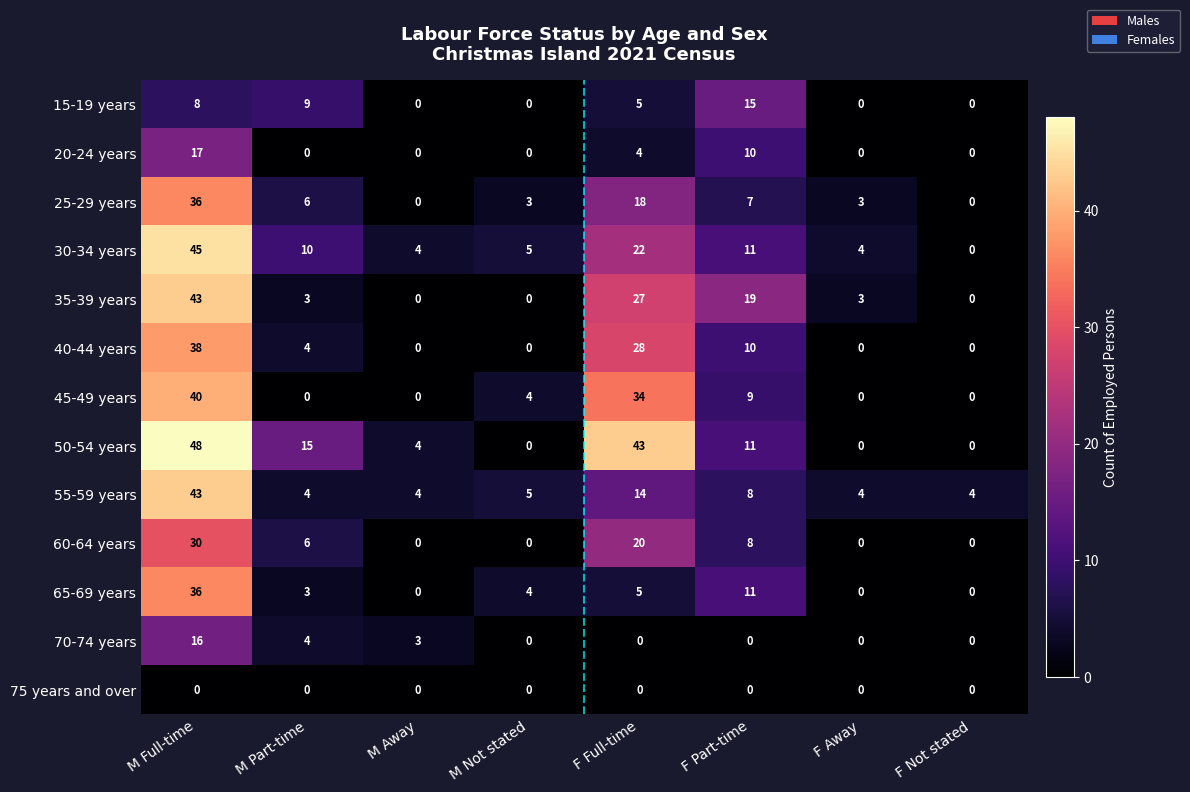

What is the spread (max minus min) of values at M Part-time?

15